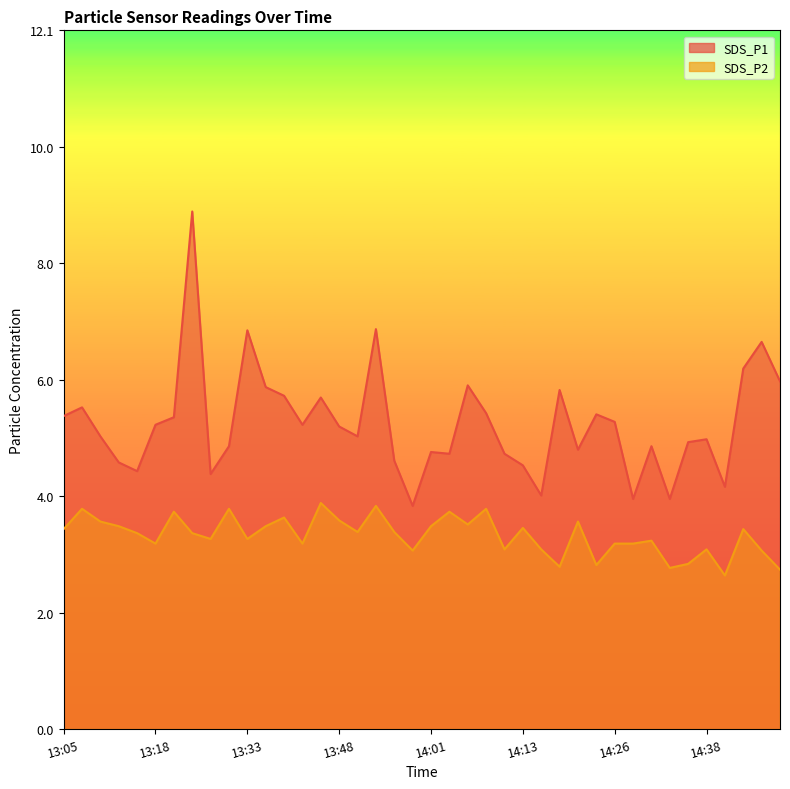

Which has a higher value, 14:01 or 14:45?

14:45